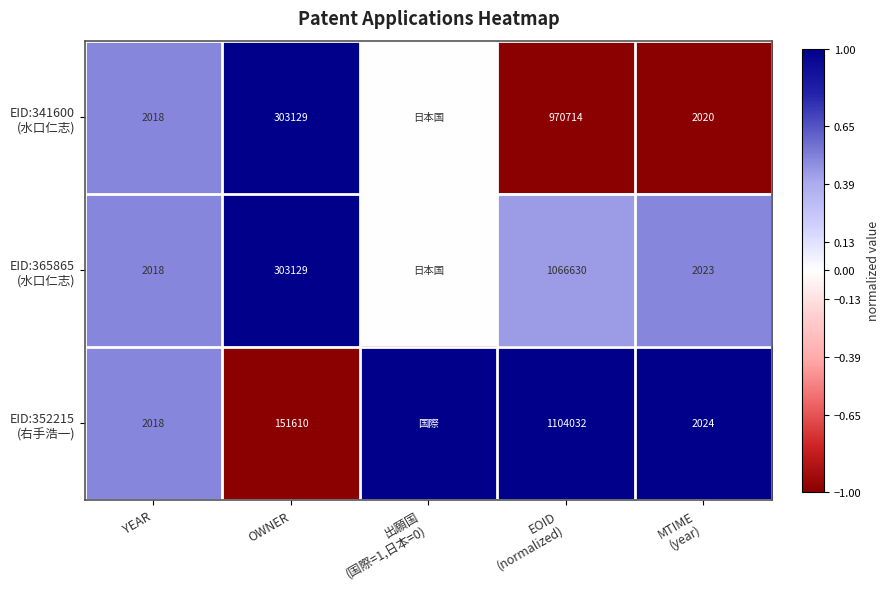

What is the total value across all series at OWNER?

757868